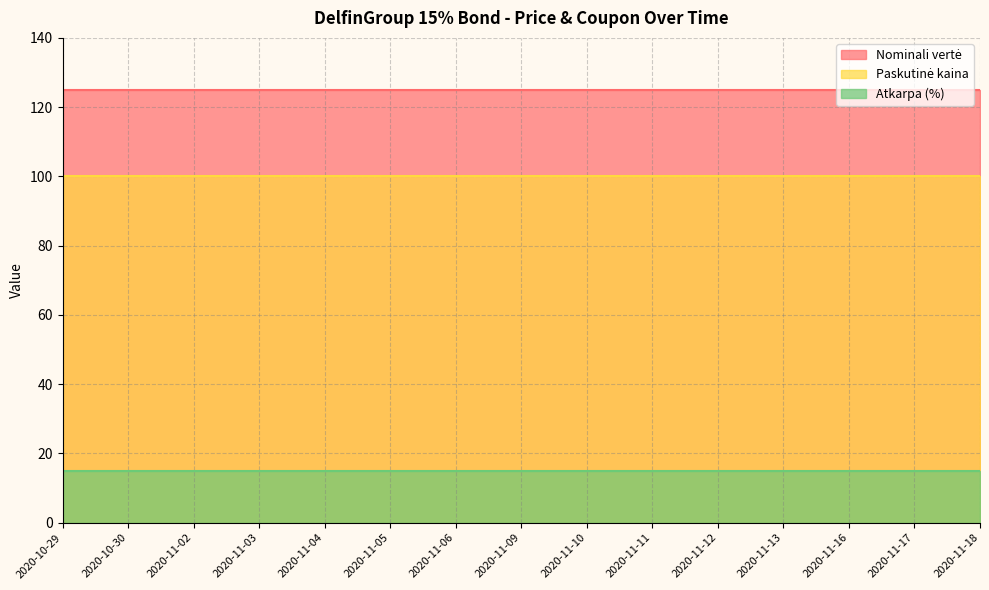

The value of Atkarpa (%) at 2020-11-13 is 9.4. True or false?

False